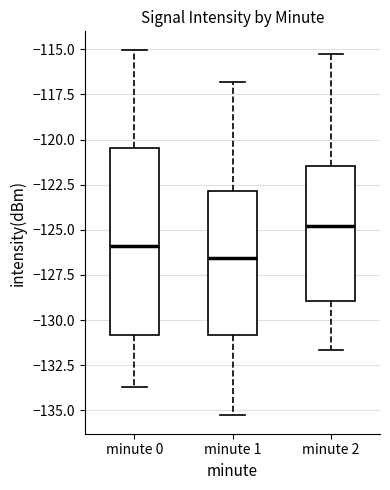

Which box's median line is the highest?

minute 2